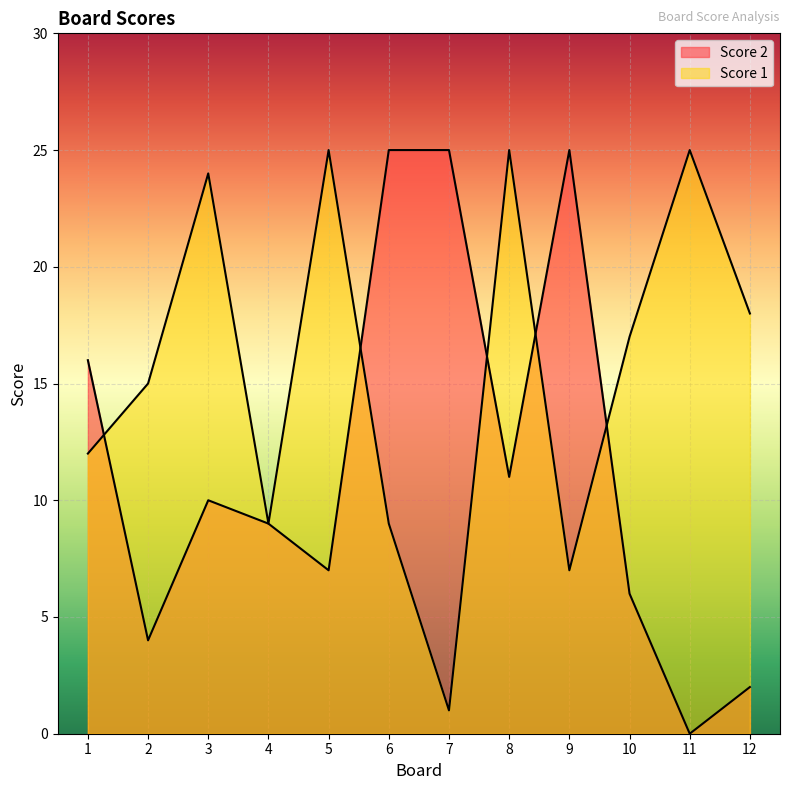

Which series has the widest spread of values?

Score 2